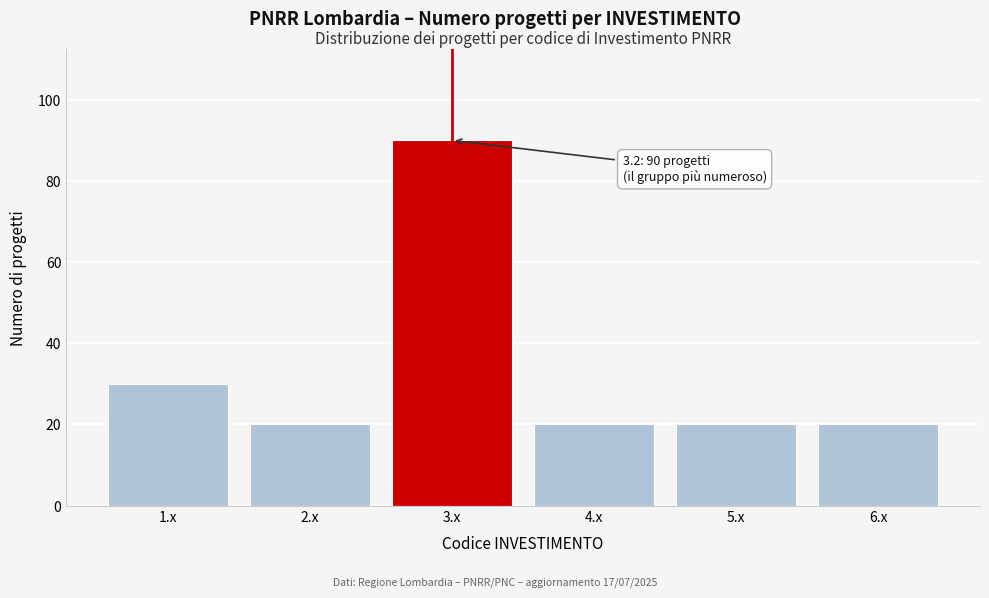

Reading left to right, transcribe all the data shown in this chart.

1.x=30	2.x=20	3.x=90	4.x=20	5.x=20	6.x=20